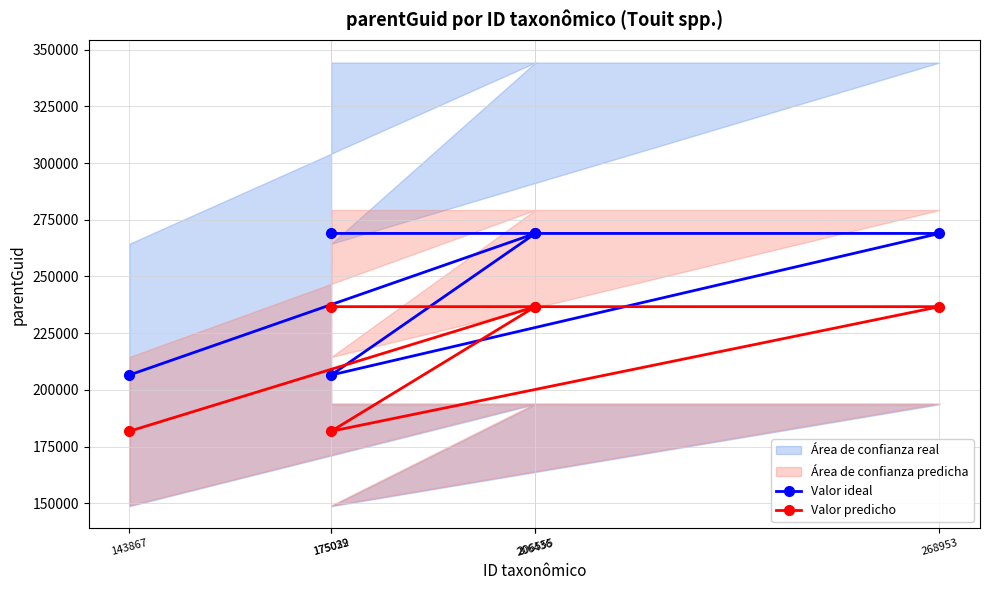

What is the difference between the second highest and minimum values in the Valor predicho series?

54915.5